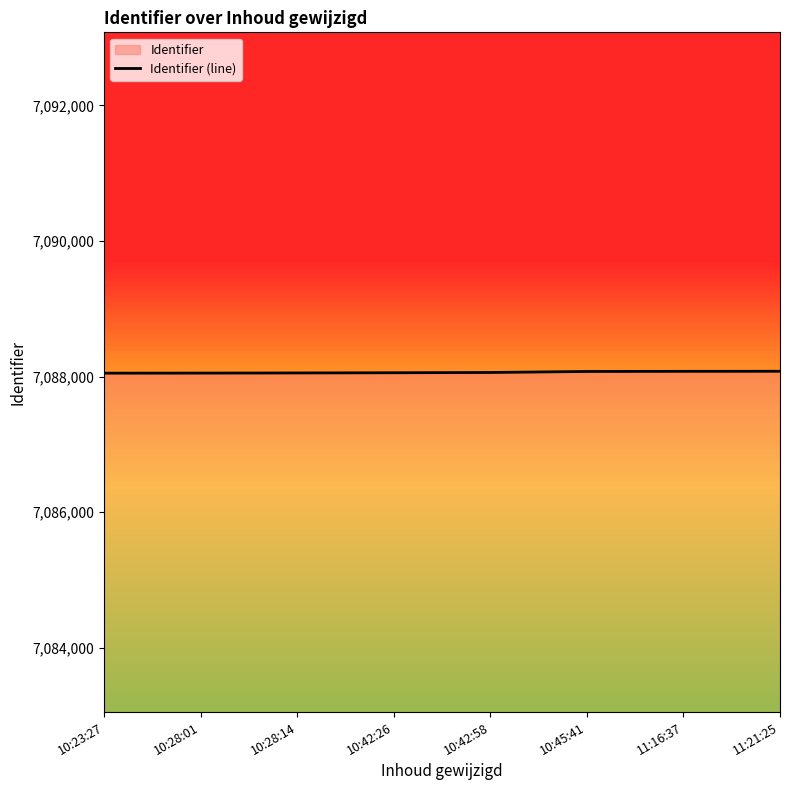

What is the minimum value shown in the chart?

7088051